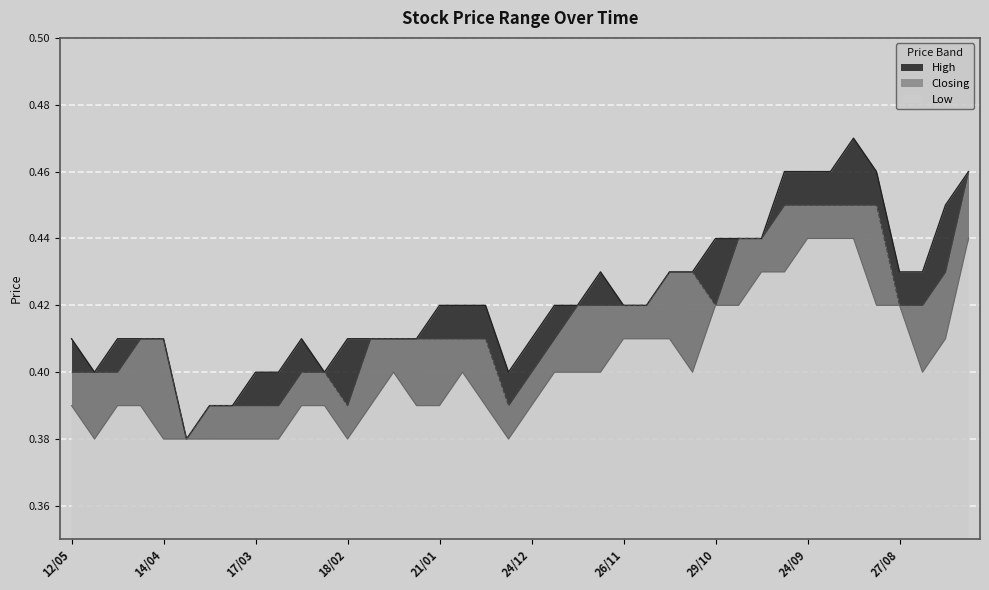

What is the difference between the maximum and minimum values in the High series?

0.1